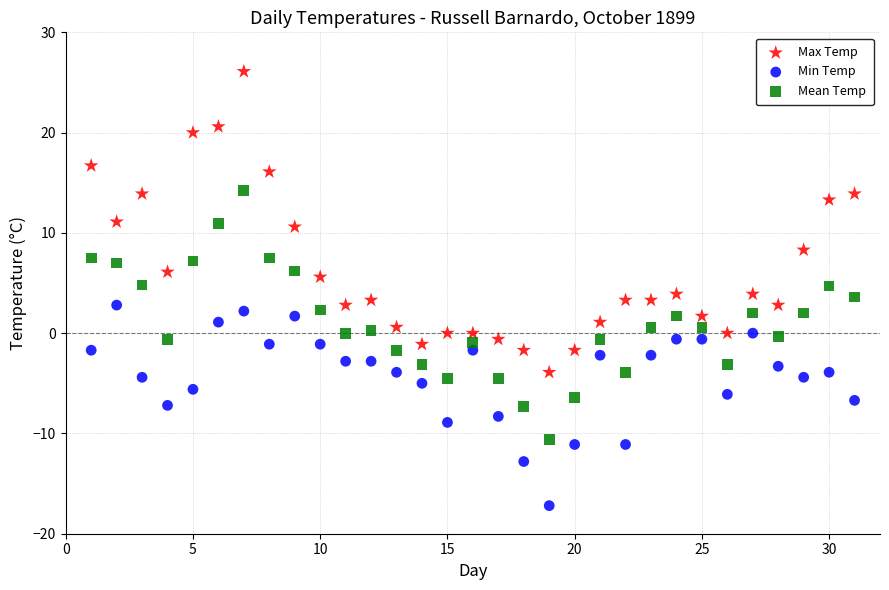

What are all the series names shown in the legend?

Max Temp, Min Temp, Mean Temp